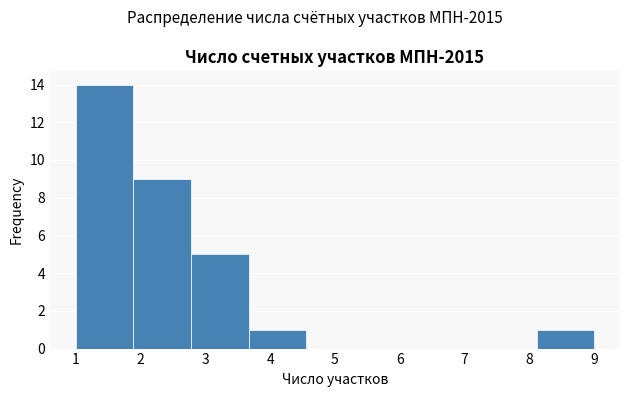

How tall is the bar that spans 3.7 to 4.6 on the x-axis? Neither the bar edges nor the heights are printed on the chart, so give them approximately, as read against the axes.

1